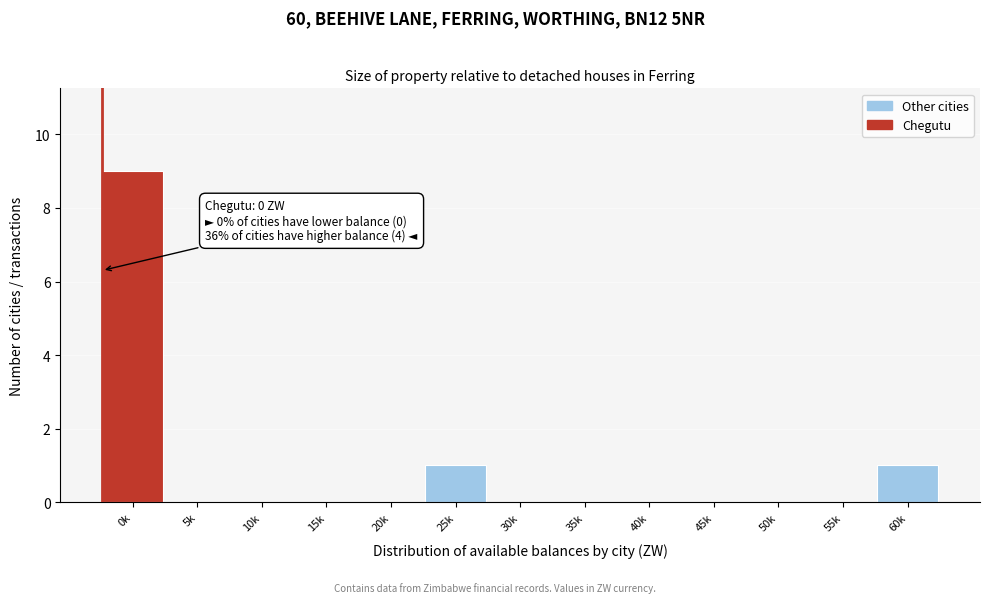

Reading right to left, what are all the values shown in this chart?

60k=1	55k=0	50k=0	45k=0	40k=0	35k=0	30k=0	25k=1	20k=0	15k=0	10k=0	5k=0	0k=9